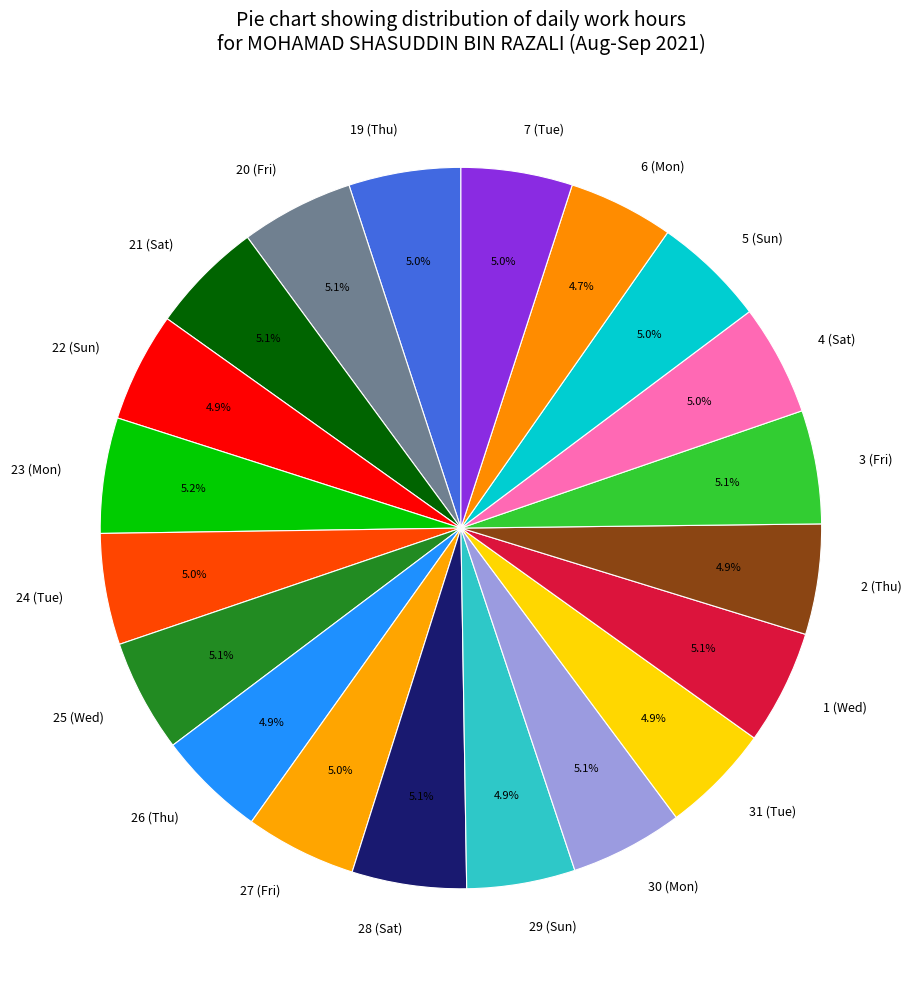

The 27 (Fri) slice represents 5% of the pie. True or false?

True